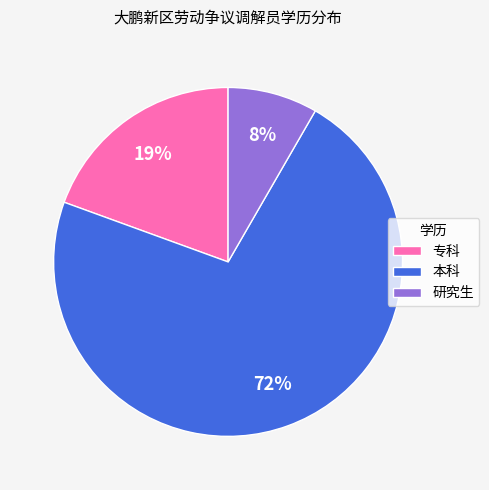

To the nearest percent, what is the average slice percentage?

33%